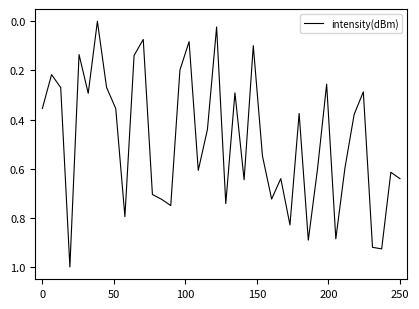

How many interior local peaks (higher than both neighbors) does the data have?

12